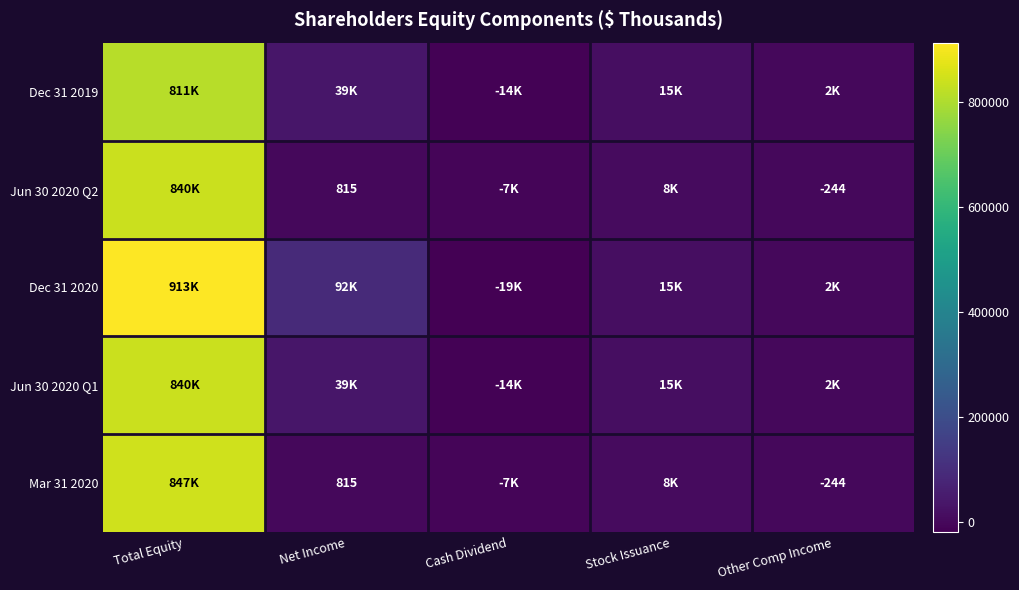

Rank the series at Other Comp Income from lowest to highest value.

Jun 30 2020 Q2, Mar 31 2020, Dec 31 2019, Jun 30 2020 Q1, Dec 31 2020